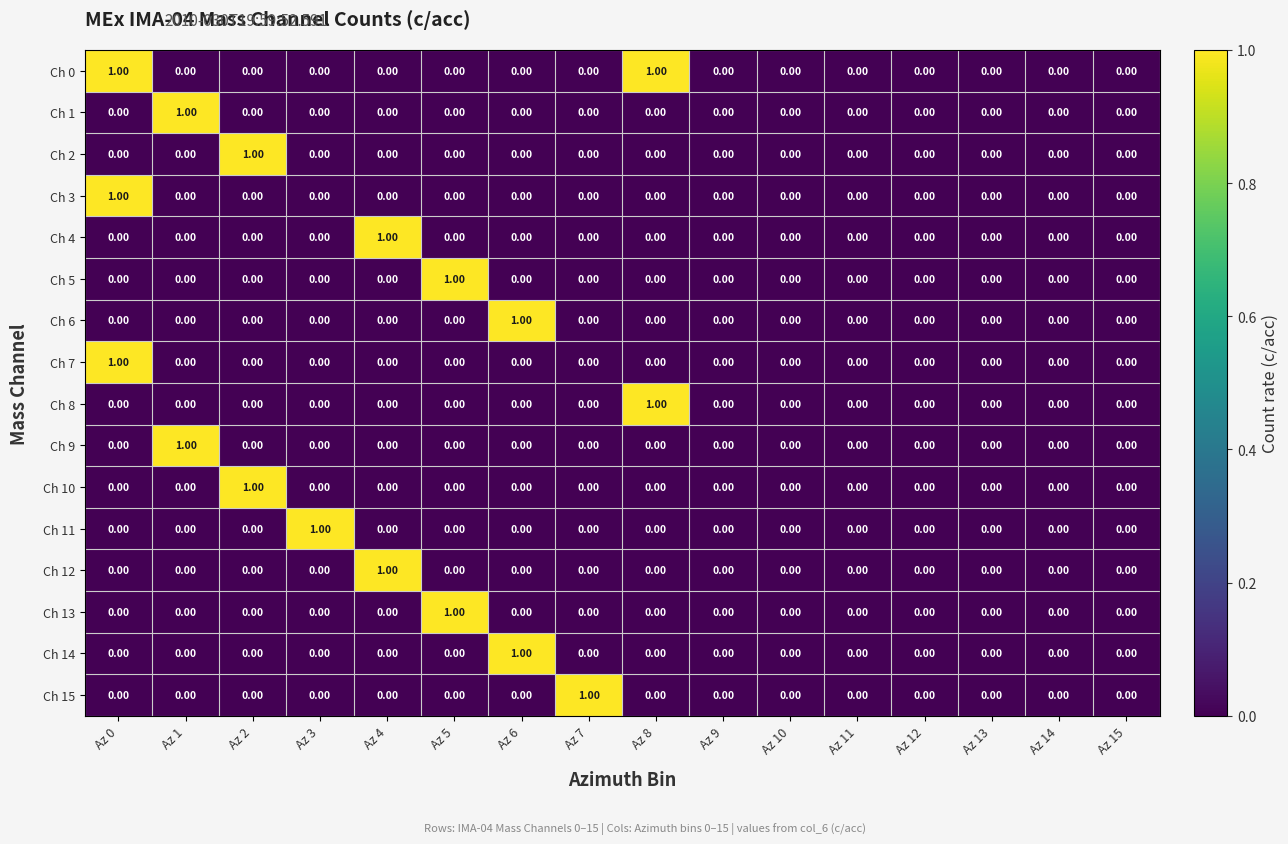

Which series has the largest total across all categories?

Ch 0